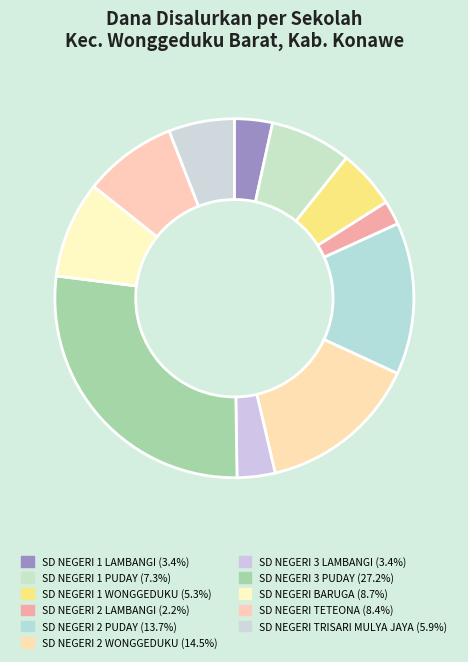

Is the sum of SD NEGERI TRISARI MULYA JAYA and SD NEGERI 1 WONGGEDUKU greater than half?

No